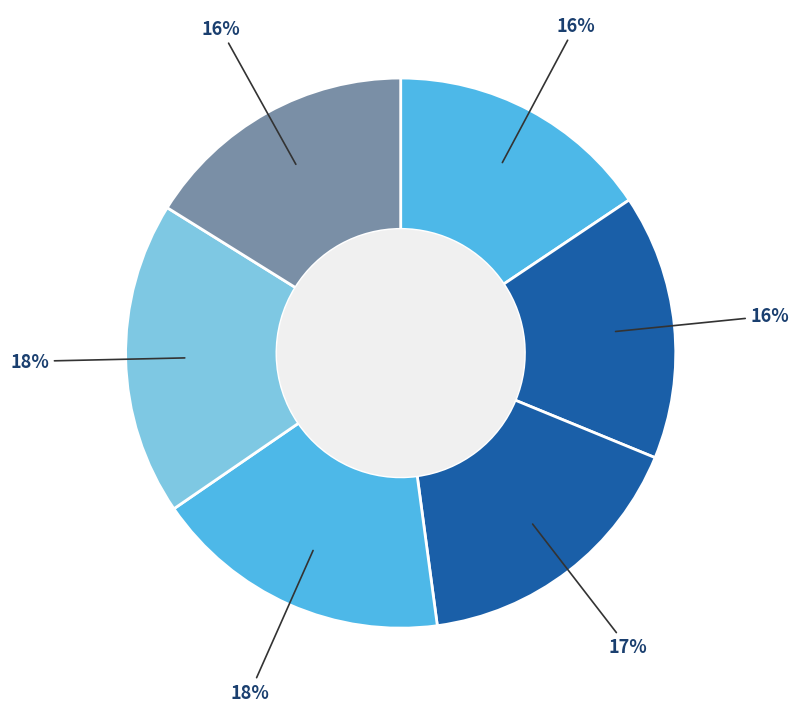

How many slices are in this pie chart?

6